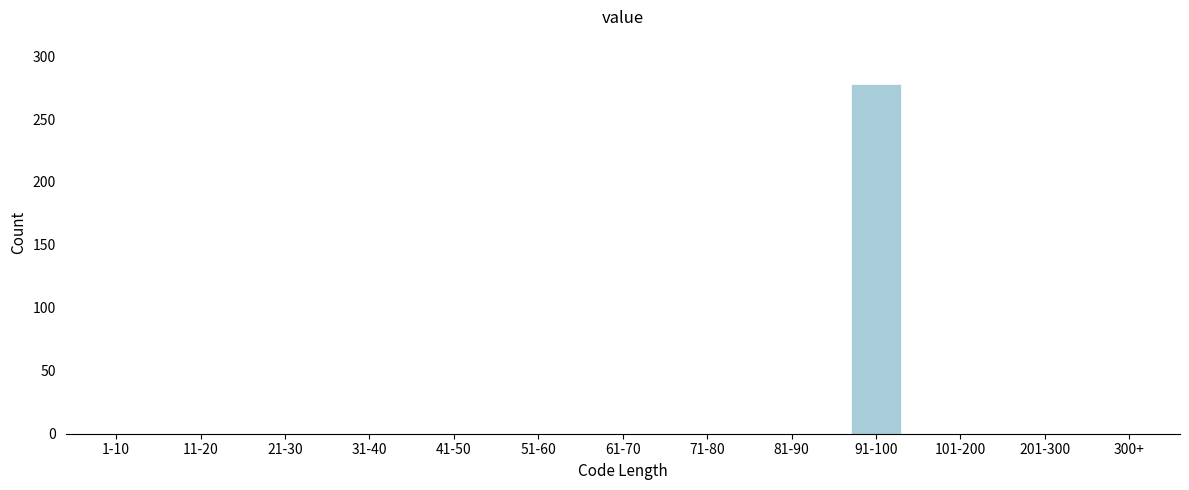

Reading right to left, what are all the values shown in this chart?

300+=0	201-300=0	101-200=0	91-100=278	81-90=0	71-80=0	61-70=0	51-60=0	41-50=0	31-40=0	21-30=0	11-20=0	1-10=0